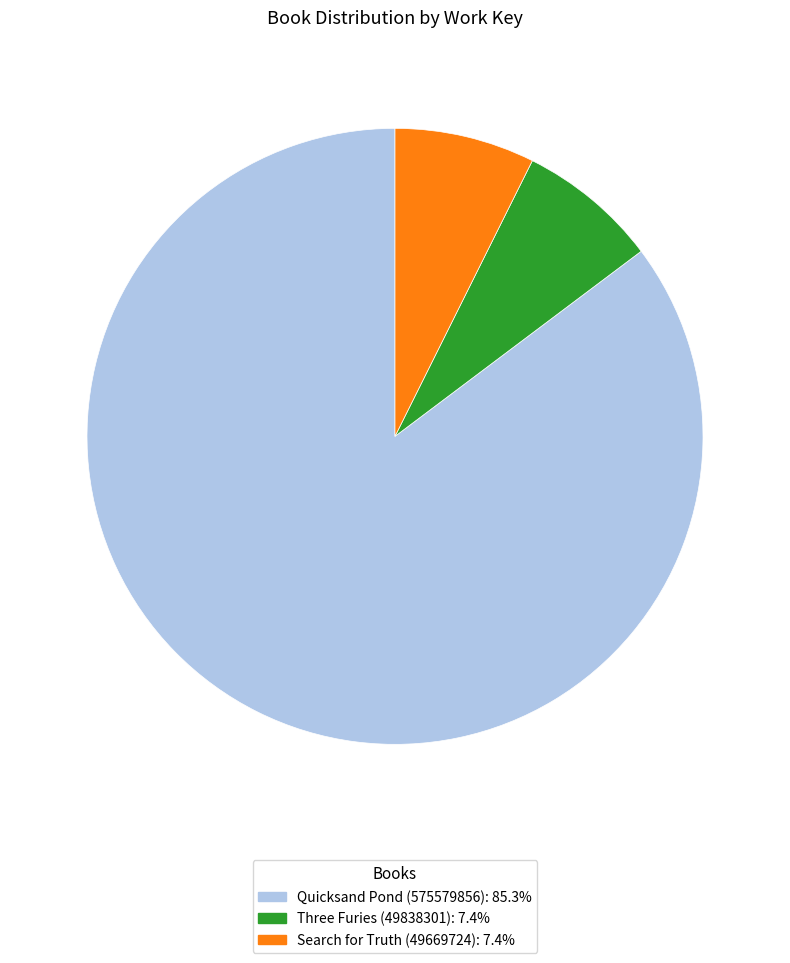

Approximately how many times larger is the value at Search for Truth (49669724) compared to Three Furies (49838301)?

1.0